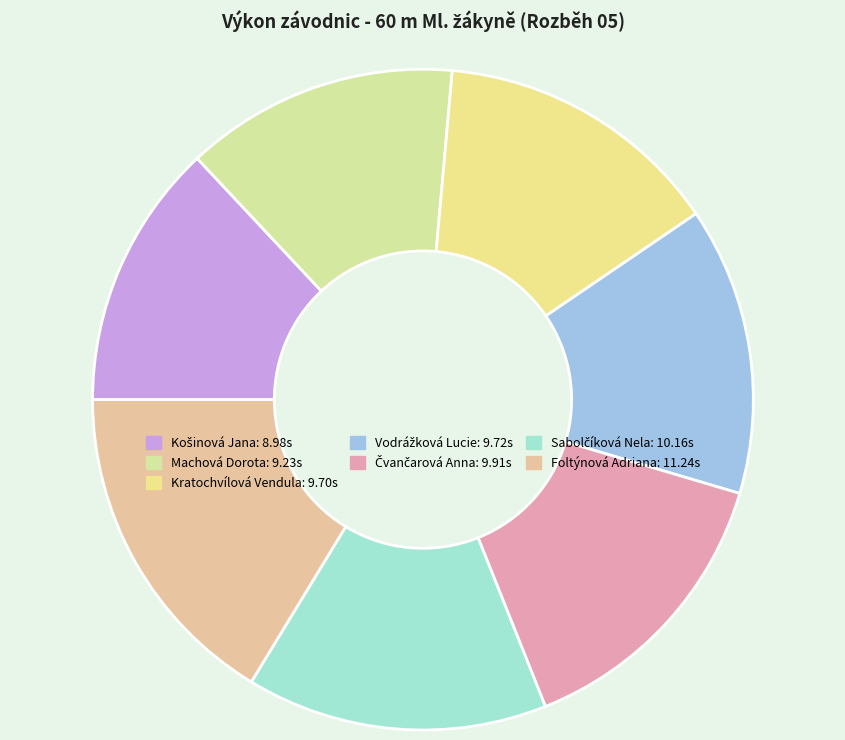

To the nearest percent, what is the difference between the largest and smallest slice percentages?

3%